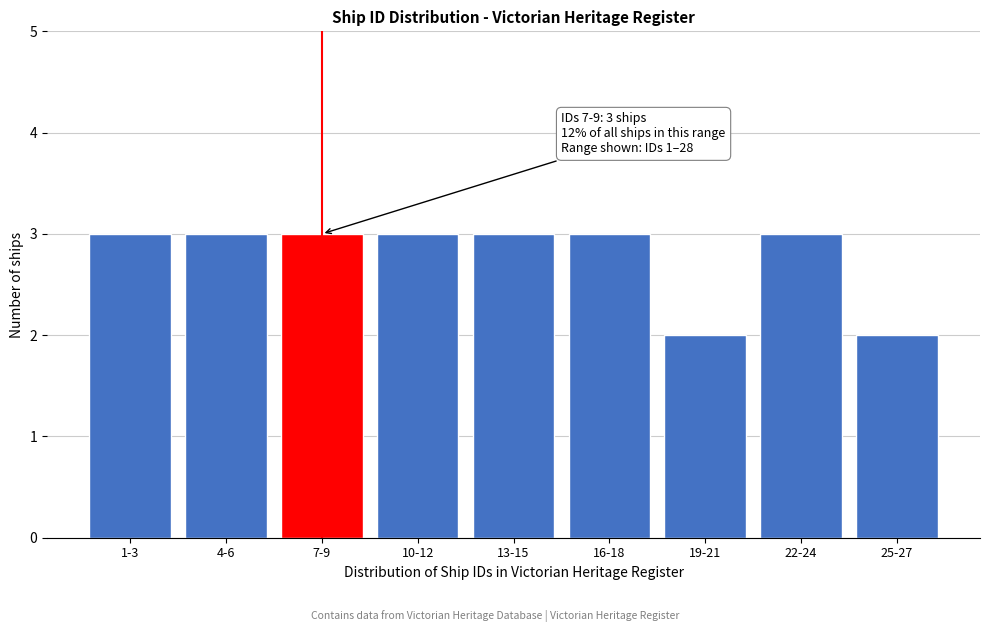

Reading left to right, extract all data points from this chart.

3	3	3	3	3	3	2	3	2